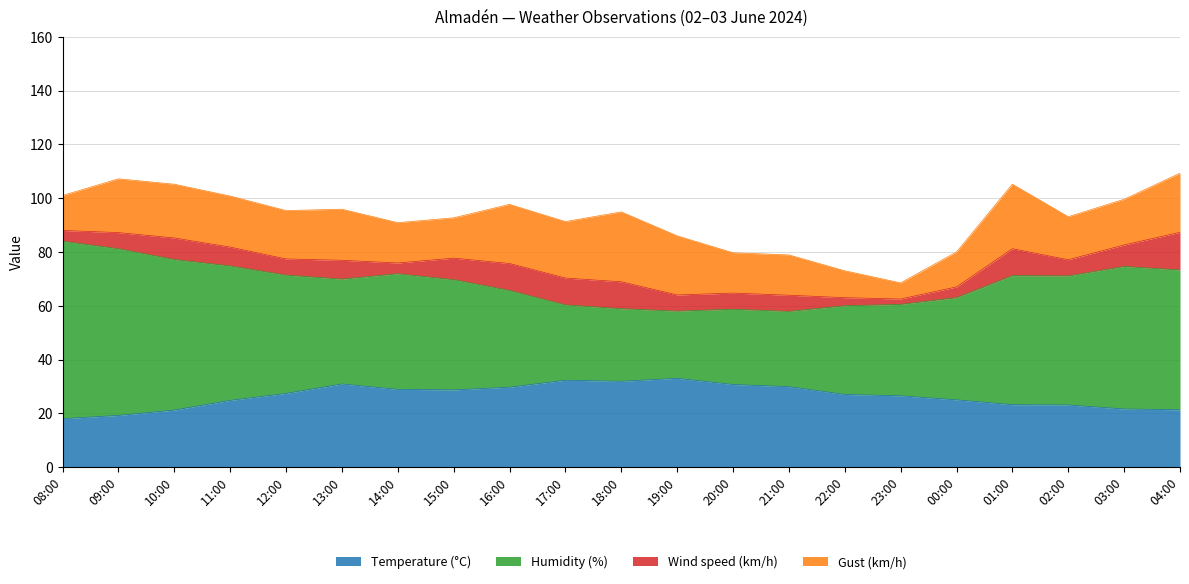

Does the chart have visible grid lines?

Yes